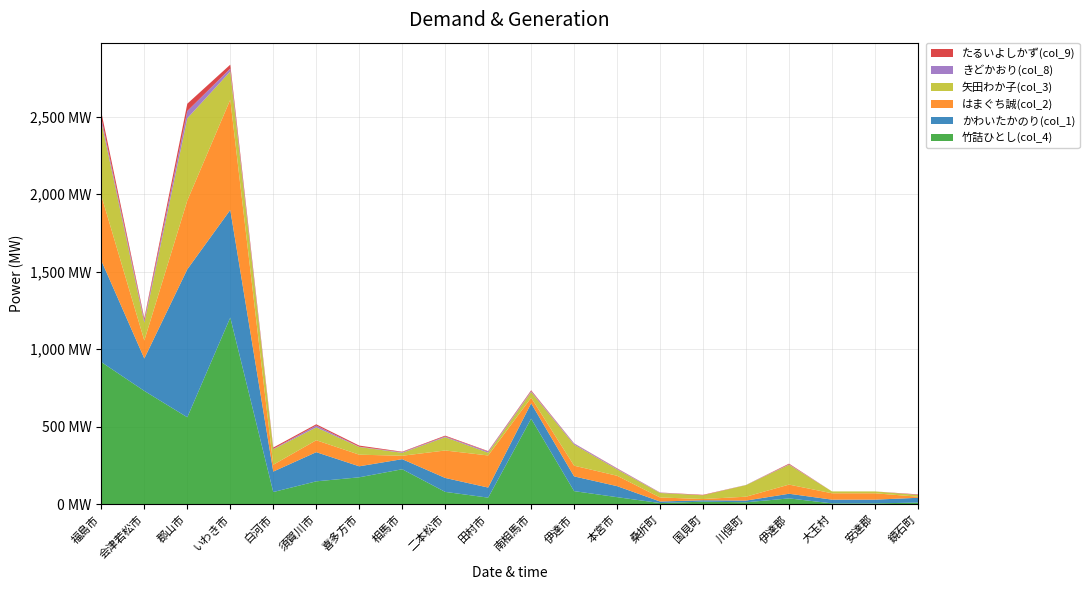

Reading left to right, what are all the values shown in this chart?

竹詰ひとし(col_4): 917.0	731.0	561.0	1204.0	79.0	148.0	174.0	226.0	80.0	42.9	552.0	84.9	46.0	8.0	17.0	13.0	38.0	6.0	6.0	11.0
かわいたかのり(col_1): 654.0	209.0	953.9	693.9	132.0	188.0	71.0	65.0	89.9	65.0	99.0	95.0	71.0	10.0	9.0	11.0	30.0	24.0	24.0	31.0
はまぐち誠(col_2): 419.0	116.0	443.3	711.0	44.0	77.0	74.9	22.0	177.0	207.0	36.1	69.0	67.0	26.0	8.0	25.0	59.0	41.0	41.0	7.0
矢田わか子(col_3): 476.0	115.0	530.3	181.6	99.7	83.0	49.6	19.0	85.8	18.0	37.0	136.0	41.0	29.0	24.0	75.0	128.0	12.0	12.0	11.0
きどかおり(col_8): 24.0	16.0	47.0	19.0	3.0	12.0	2.0	4.0	5.0	7.0	6.0	7.0	5.0	2.0	0.0	1.0	3.0	0.0	0.0	1.0
たるいよしかず(col_9): 38.0	12.0	47.0	25.0	8.0	8.0	7.0	3.0	5.0	3.0	5.0	1.0	2.0	1.0	3.0	0.0	4.0	0.0	0.0	3.0